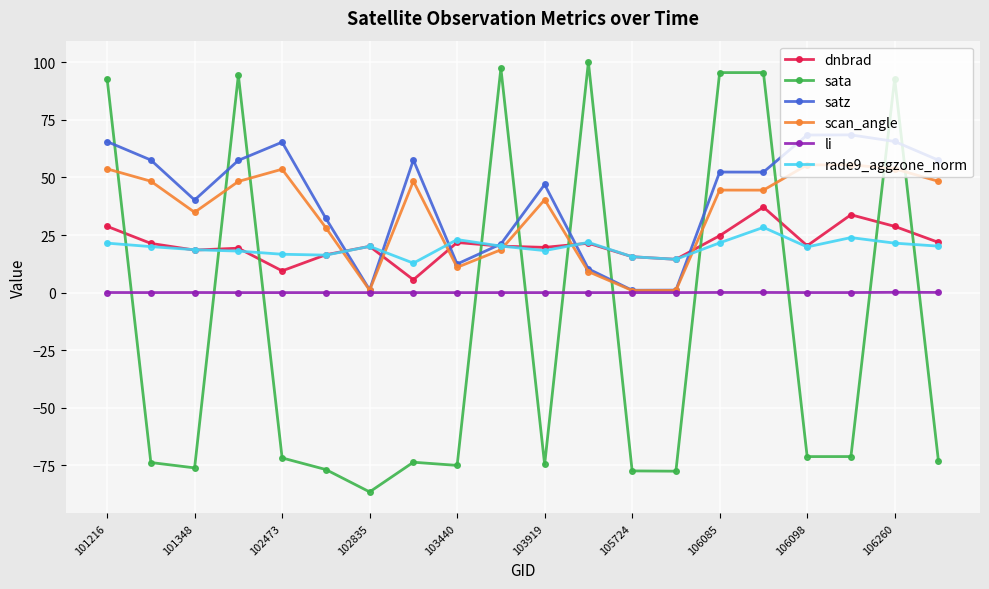

What is the value of the satz point at the 9th from the left?

12.4